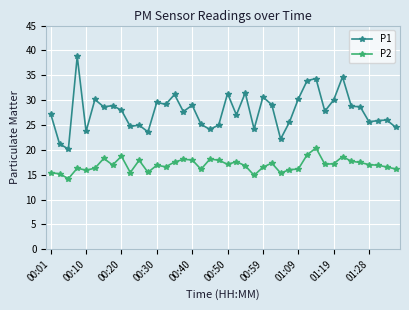

Which series has the largest total across all categories?

P1